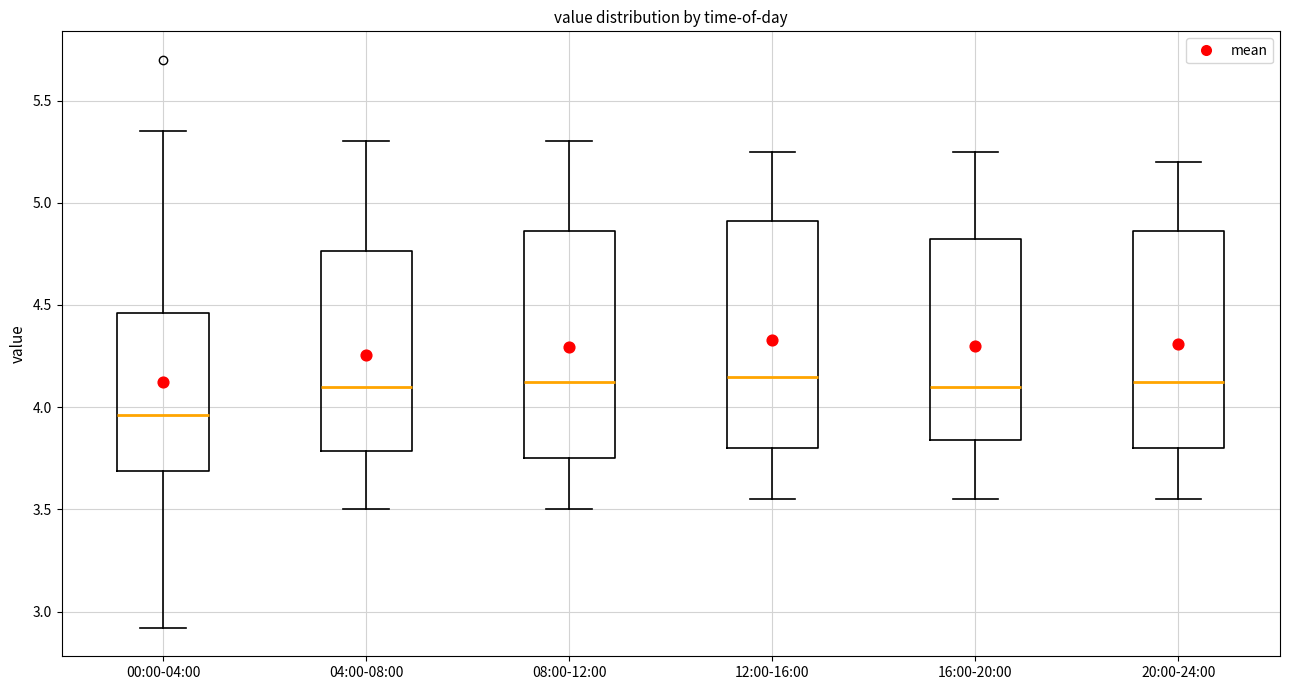

Where does the upper whisker of the box for 04:00-08:00 end on the y-axis? The values are not printed on the chart, so give them approximately, as read against the axis.

5.30